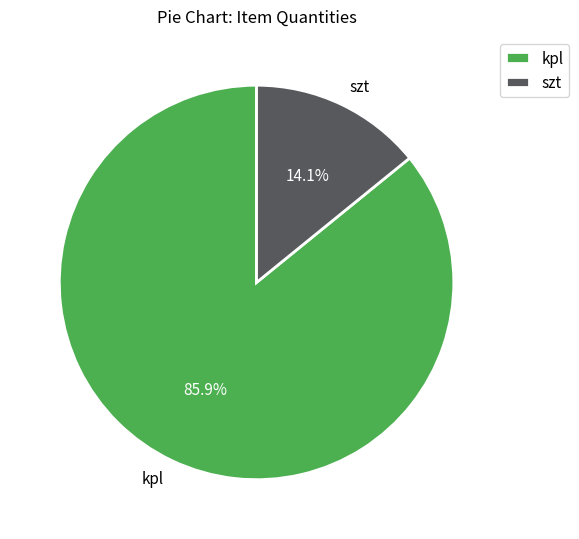

Rank the categories by value from highest to lowest.

kpl, szt